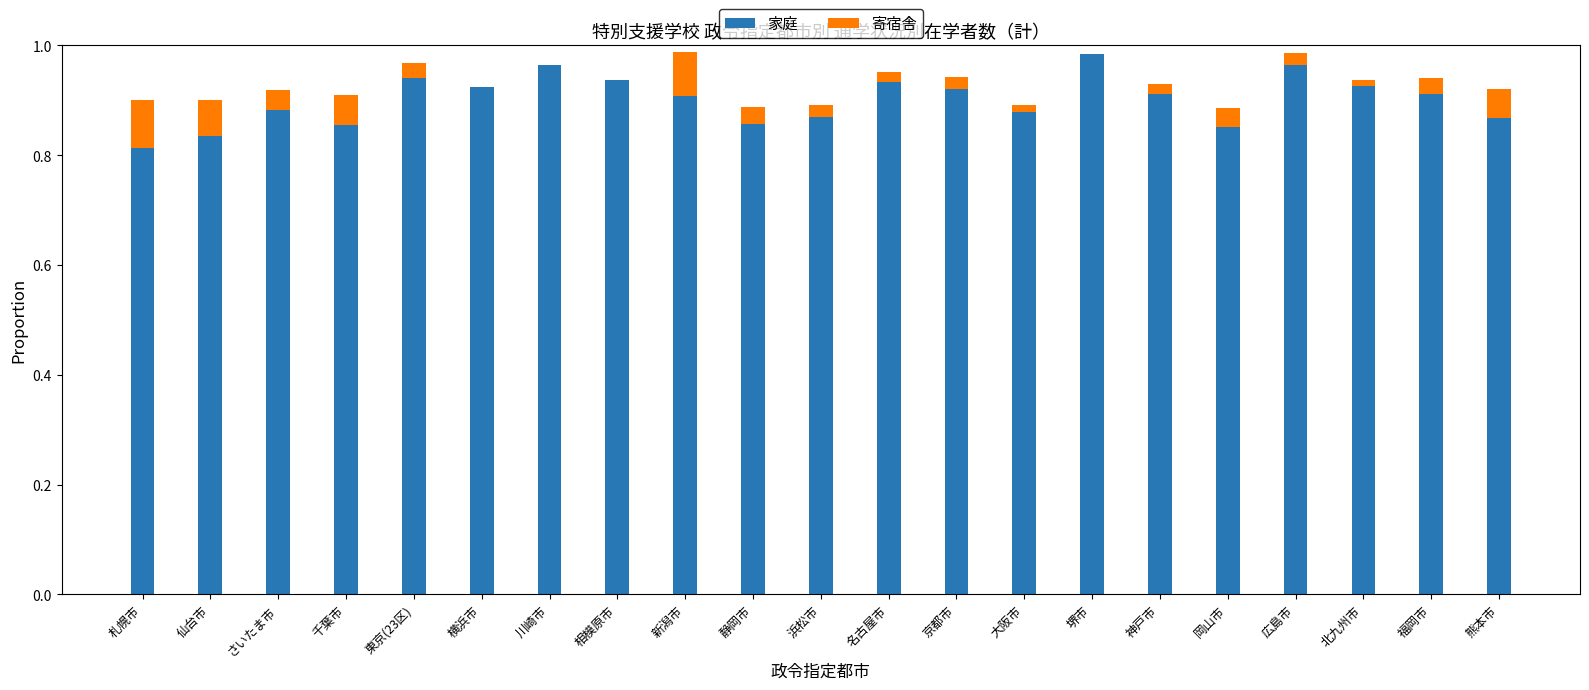

What is the sum of the 家庭 values at 札幌市 and 静岡市?

1.7